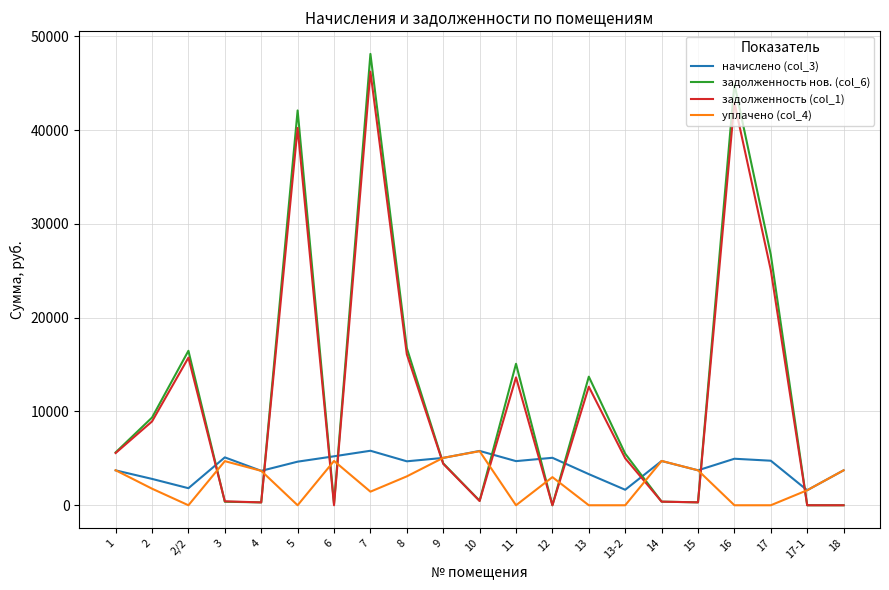

What is the maximum value shown in the chart?

48133.5